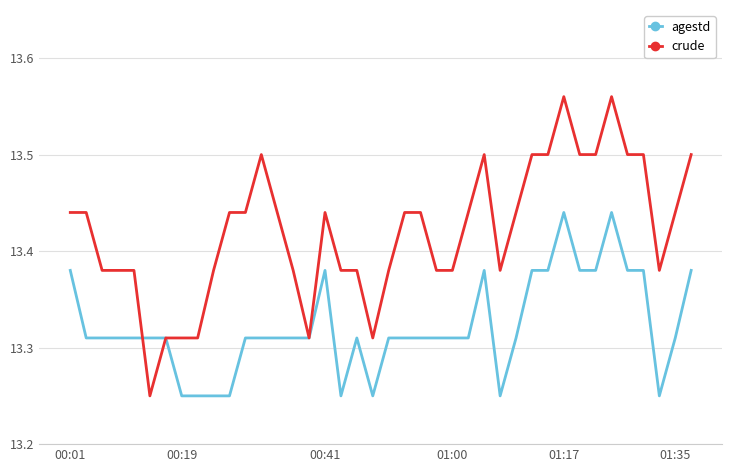

Which series has the largest total across all categories?

crude